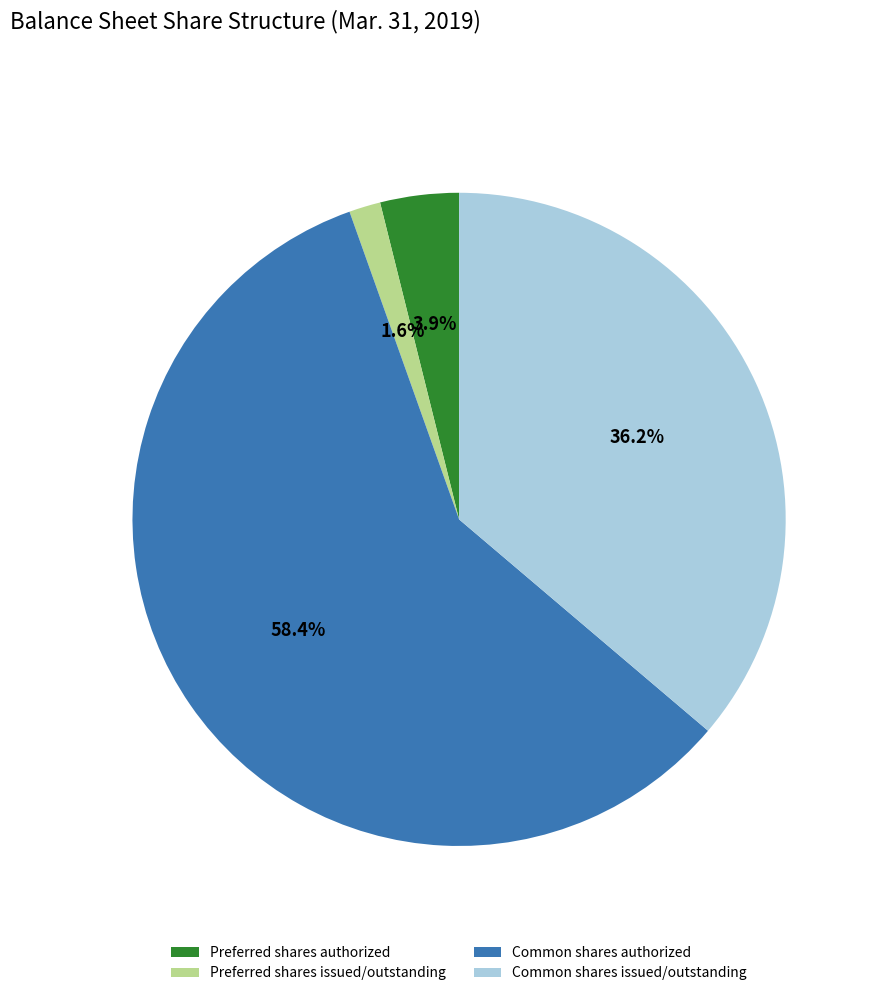

Rank the categories by value from highest to lowest.

Common shares authorized, Common shares issued/outstanding, Preferred shares authorized, Preferred shares issued/outstanding